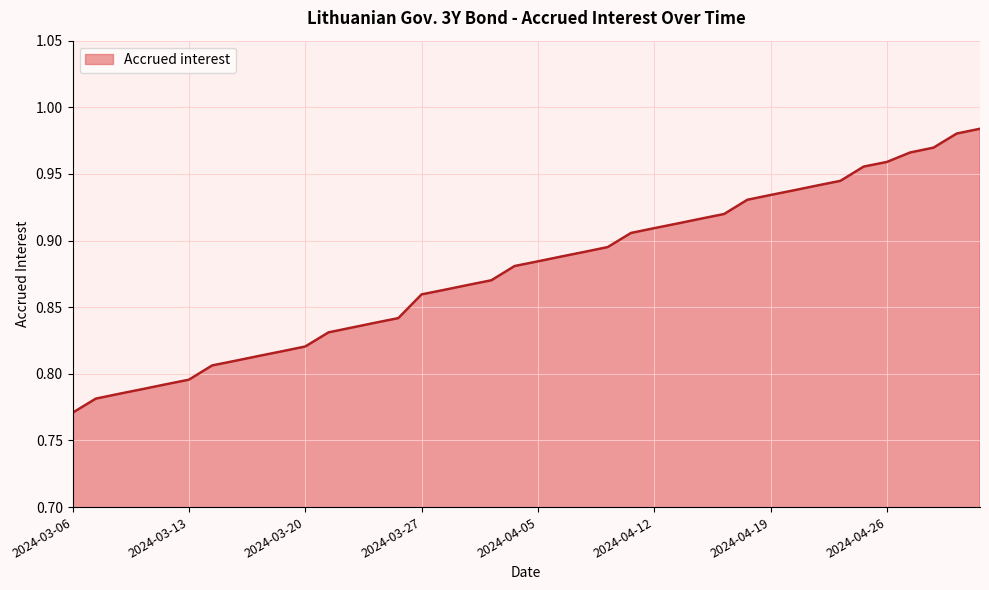

How many categories are shown in the chart?

40